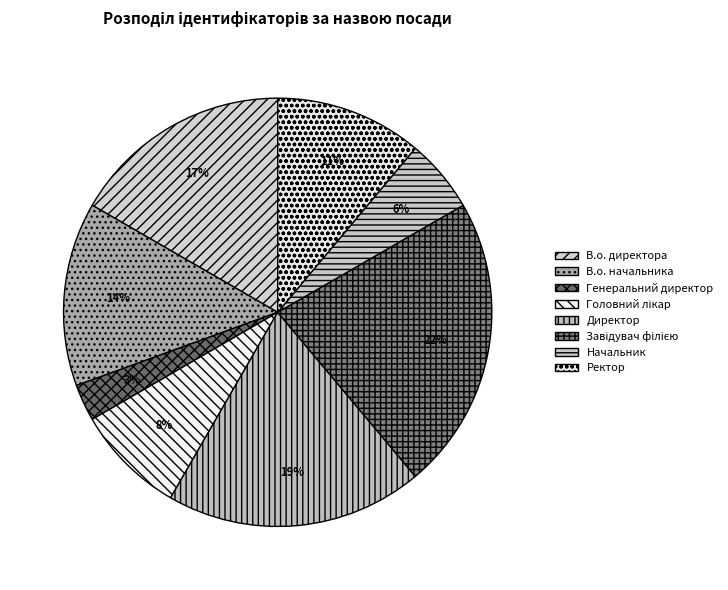

How much of the chart is everything except Генеральний директор?

97.2%